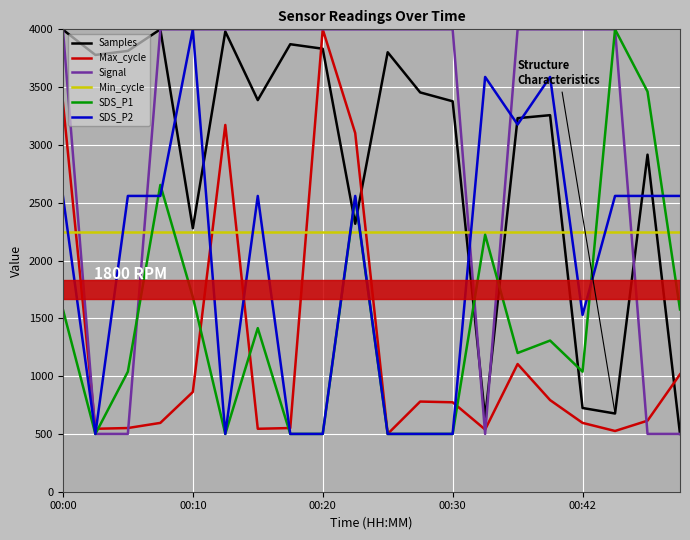

What are all the series names shown in the legend?

Samples, Max_cycle, Signal, Min_cycle, SDS_P1, SDS_P2